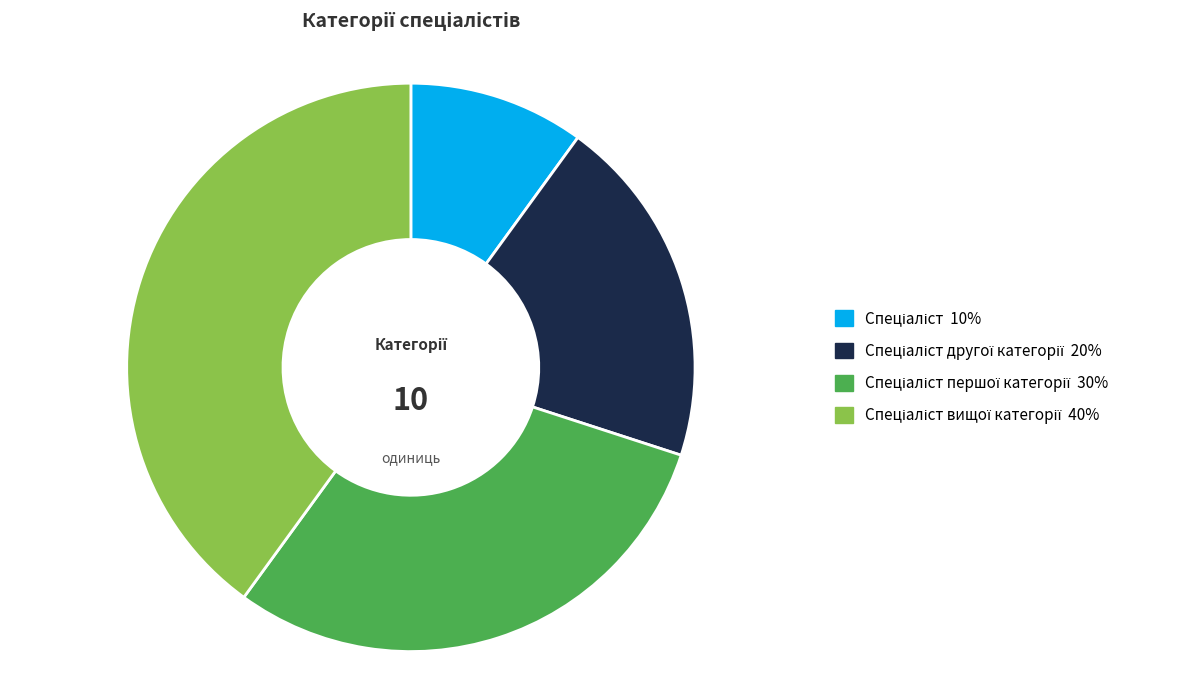

Is there a majority slice in this chart?

No